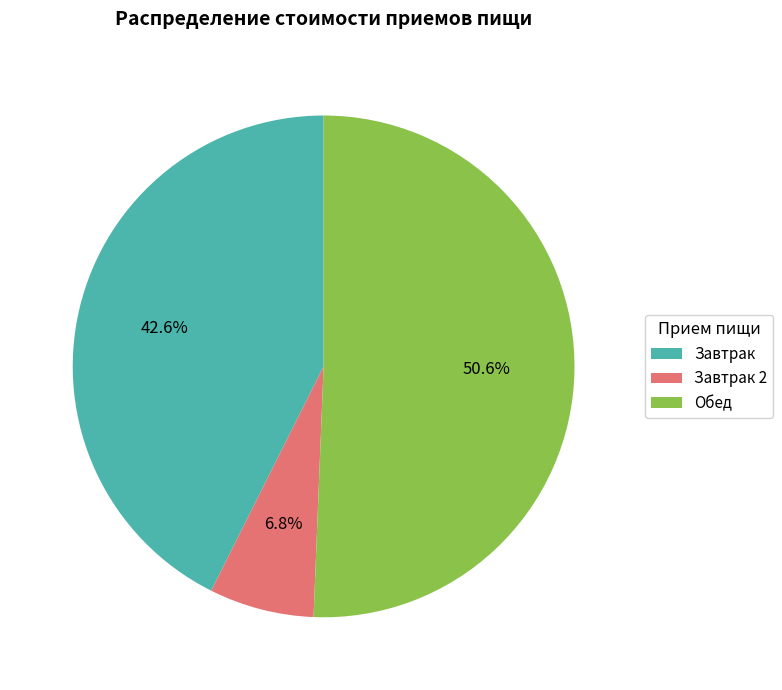

To the nearest percent, what is the average slice percentage?

33%